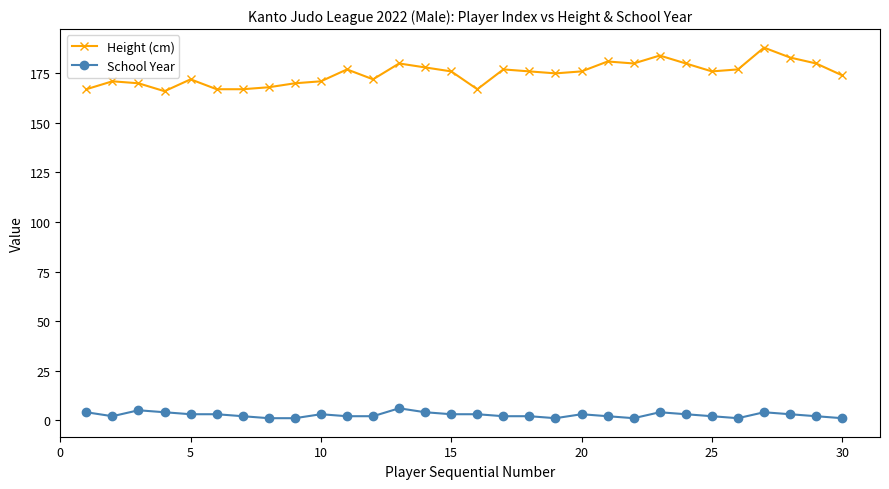

True or false: School Year and Height (cm) cross at least once.

False